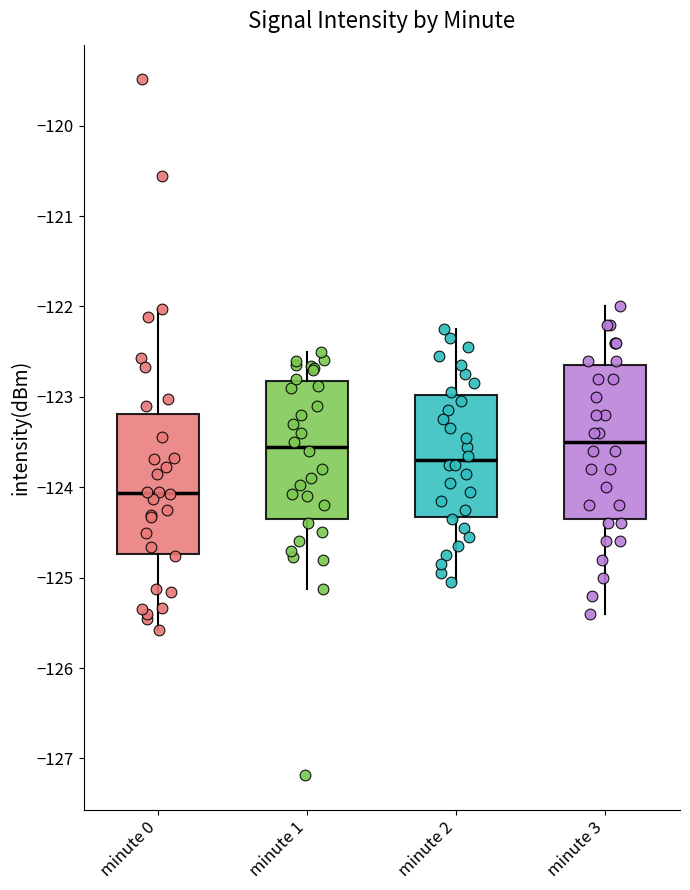

Reading left to right, transcribe this box plot: for each box, give where its median line is, the range the box spans, and where its two whiskers end, as read against the y-axis. The values are not printed on the chart, so give them approximately, as read against the axis.

minute 0: median -124.1, box -124.7 to -123.2, whiskers -125.6 to -122.0
minute 1: median -123.5, box -124.3 to -122.8, whiskers -125.1 to -122.5
minute 2: median -123.7, box -124.3 to -123.0, whiskers -125.0 to -122.2
minute 3: median -123.5, box -124.3 to -122.6, whiskers -125.4 to -122.0